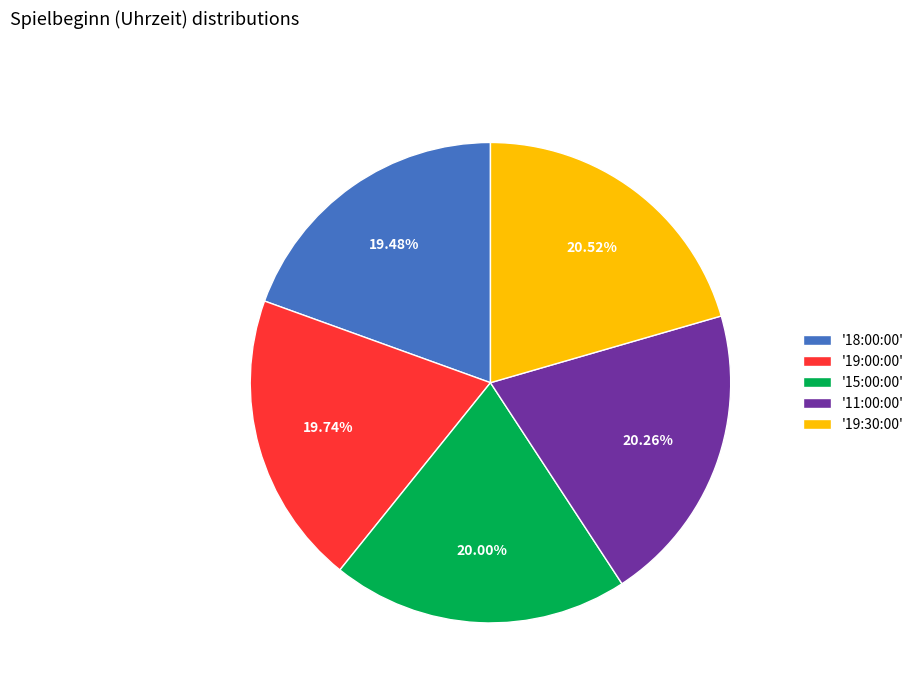

Does '19:30:00' account for over 50% of the chart?

No